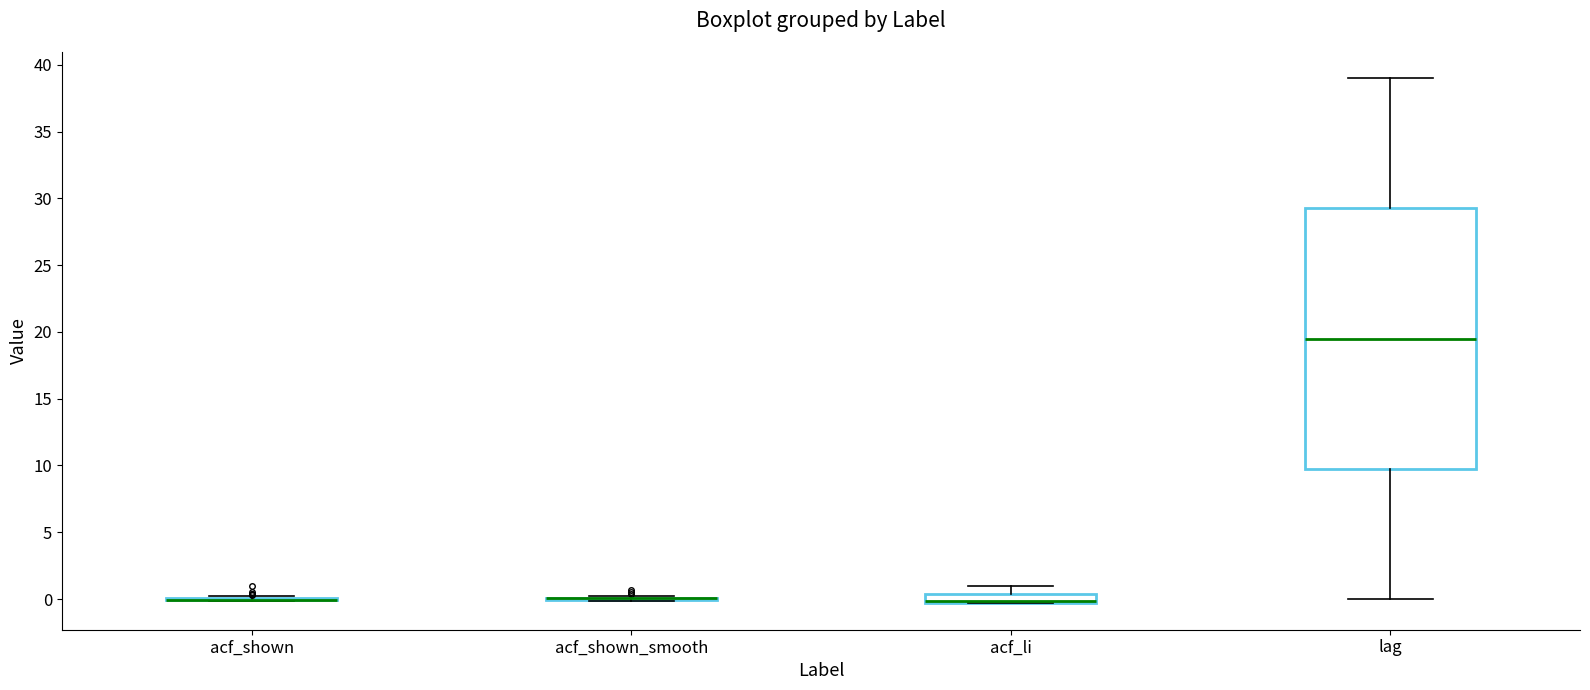

Comparing the boxes themselves (not the whiskers), which one is the tallest?

lag